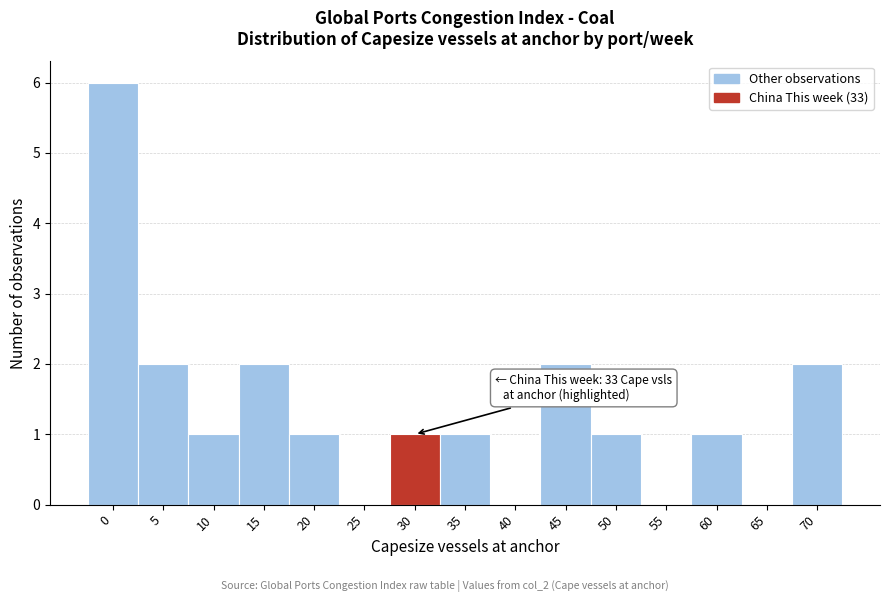

Reading left to right, extract all data points from this chart.

0=6	5=2	10=1	15=2	20=1	25=0	30=1	35=1	40=0	45=2	50=1	55=0	60=1	65=0	70=2